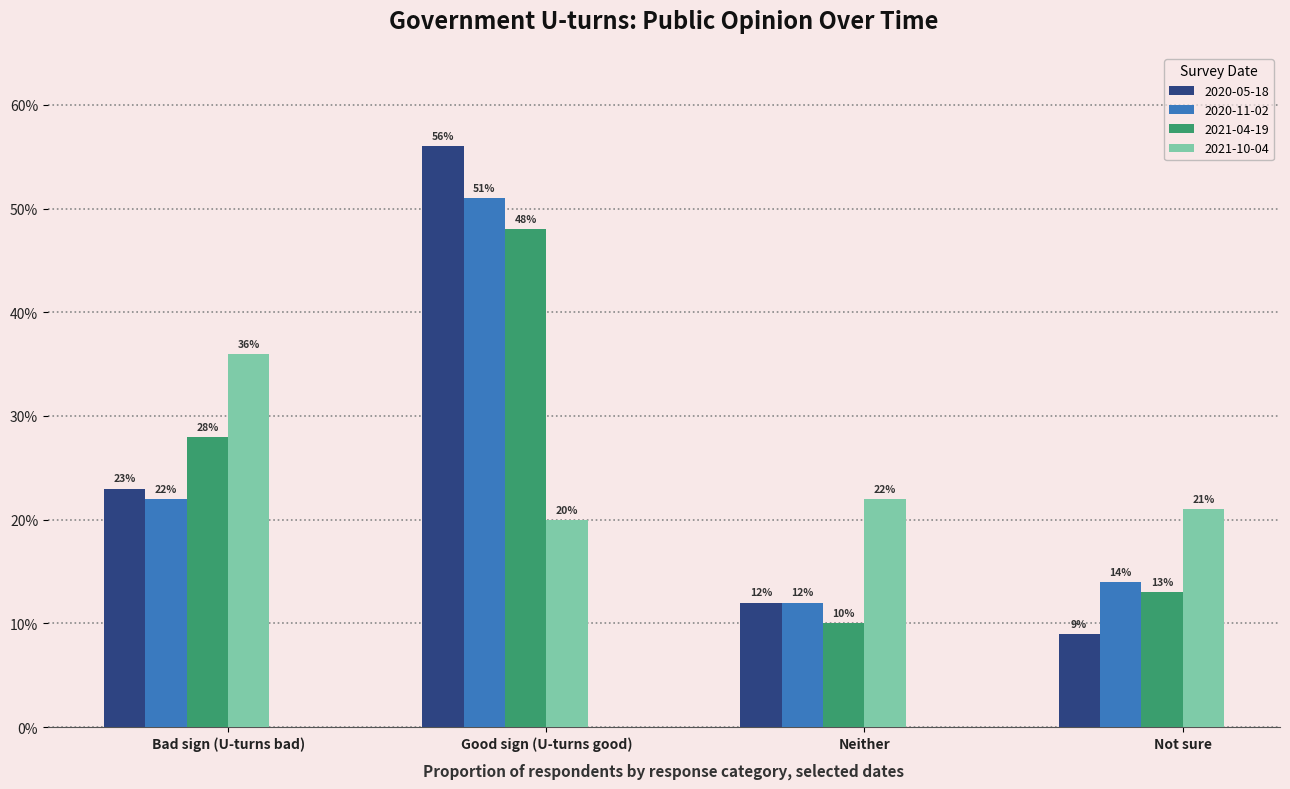

What is the label of the 4th bar from the right?

Bad sign (U-turns bad)